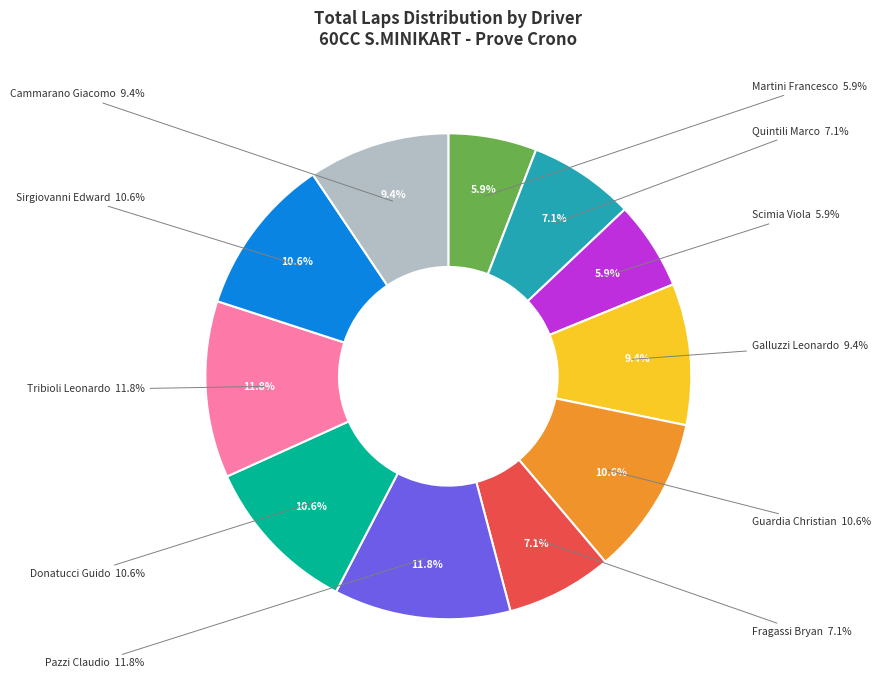

Which category has the biggest portion of the pie?

Pazzi Claudio